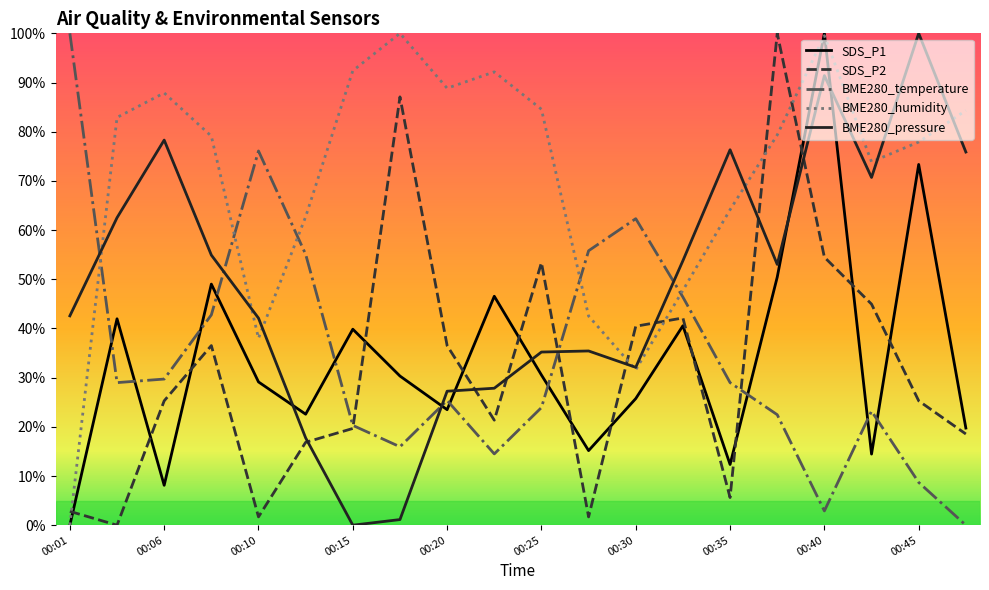

Does the chart display data point markers on the line(s)?

No